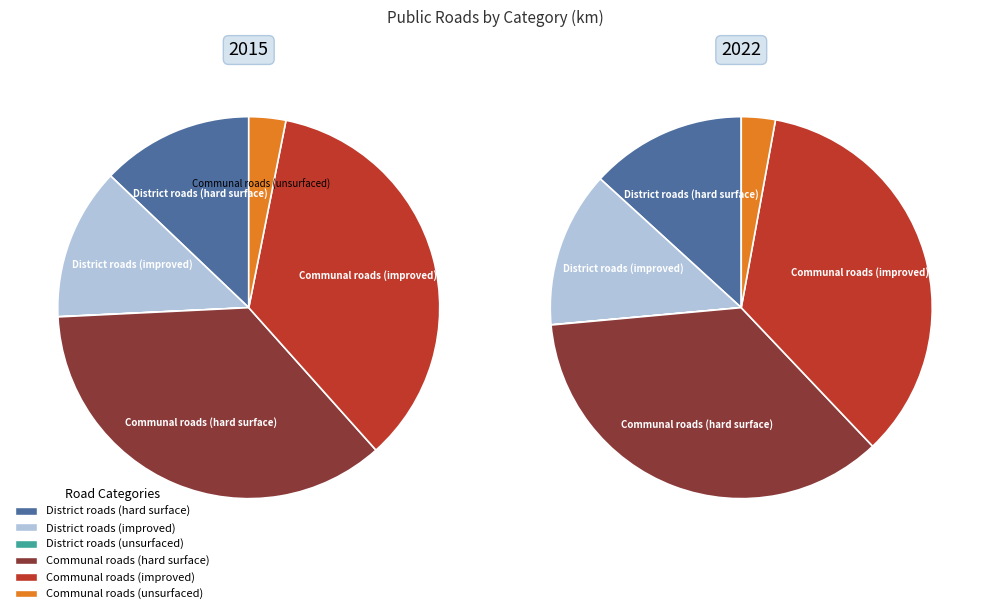

Is Communal roads (unsurfaced) the majority of the pie?

No